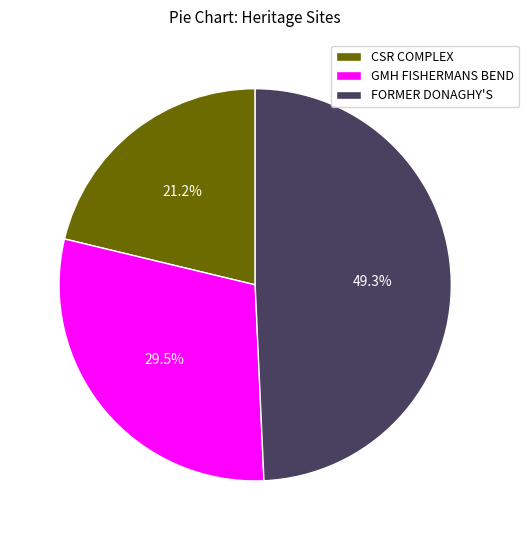

Which has a higher value, GMH FISHERMANS BEND or FORMER DONAGHY'S?

FORMER DONAGHY'S